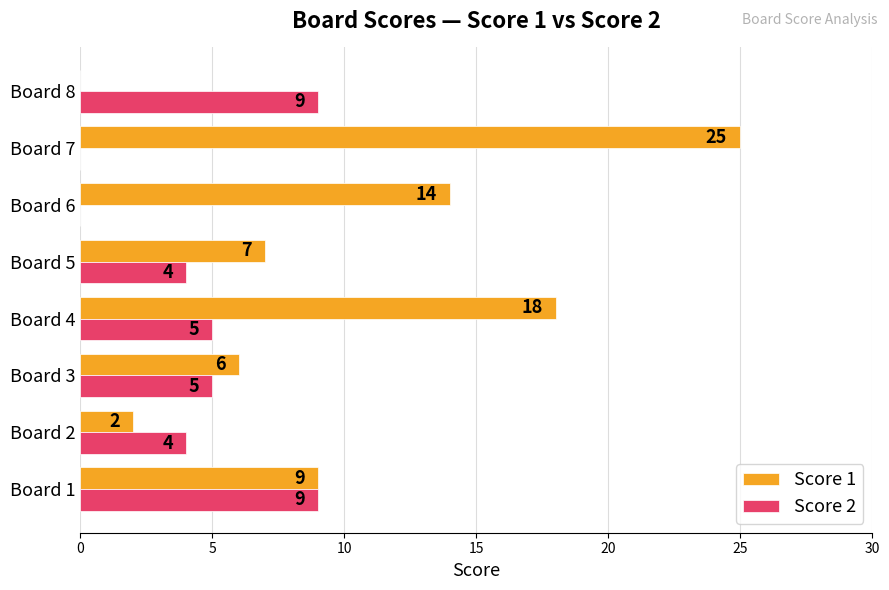

At which category is the sum across all series the highest?

Board 7